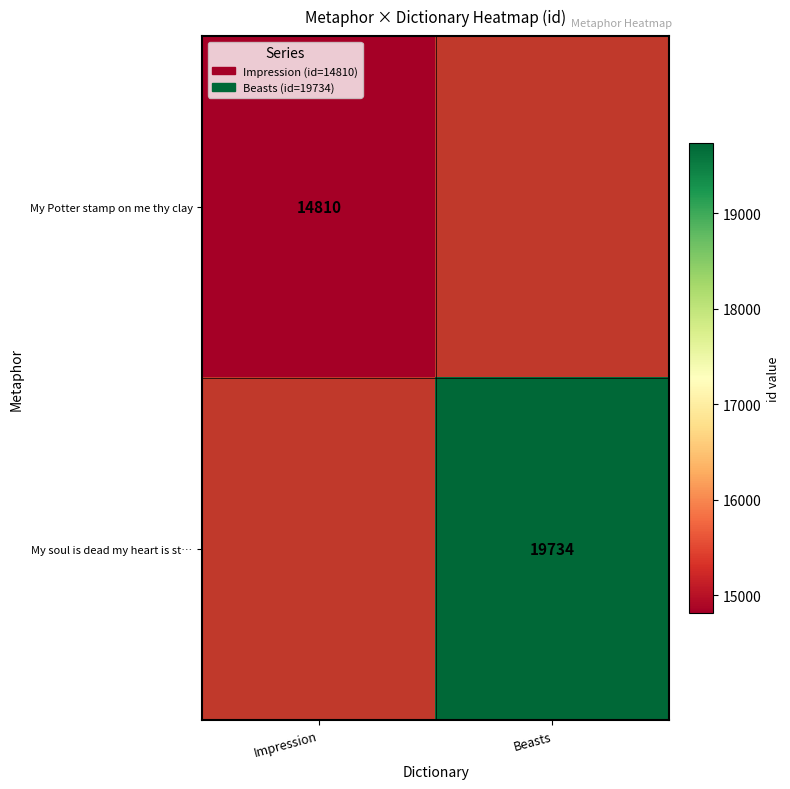

Is it true that My soul is dead my heart is st… equals 6755.1 at Beasts?

False